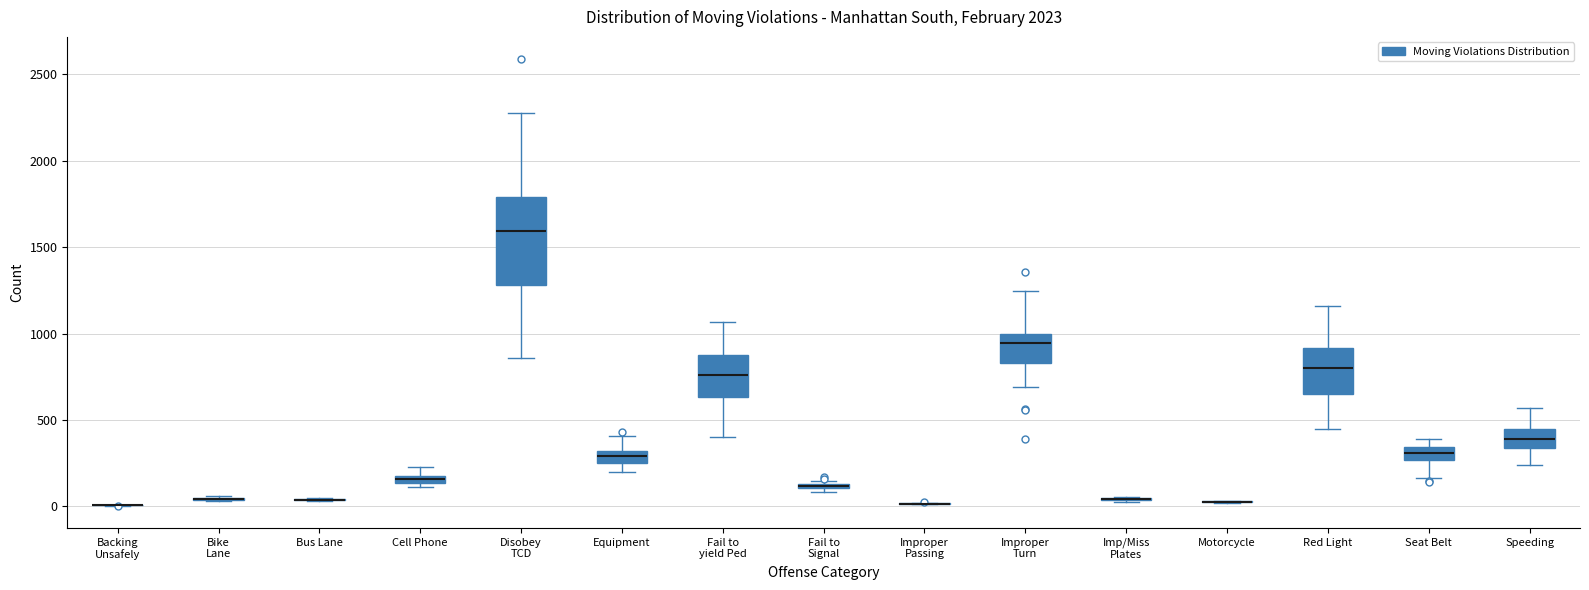

Comparing the boxes themselves (not the whiskers), which one is the tallest?

Disobey TCD